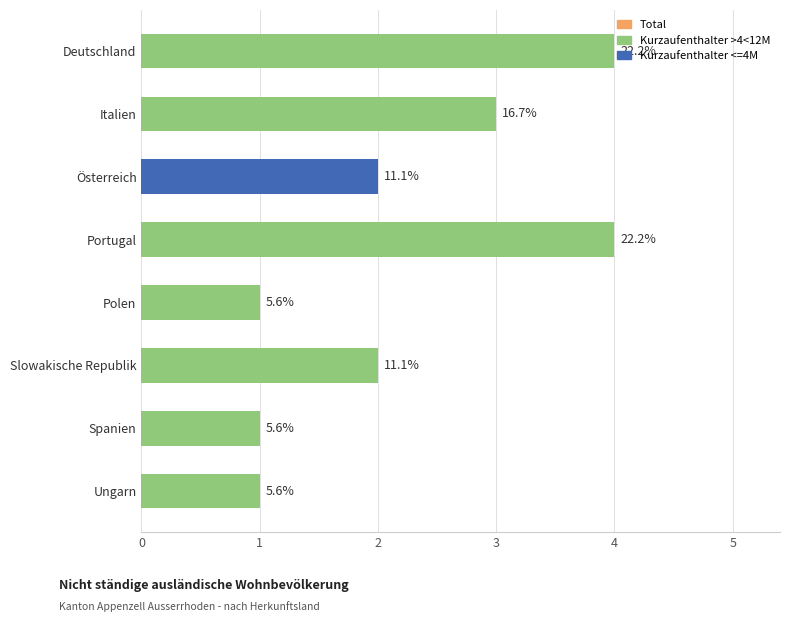

How many bars are there in total?

8